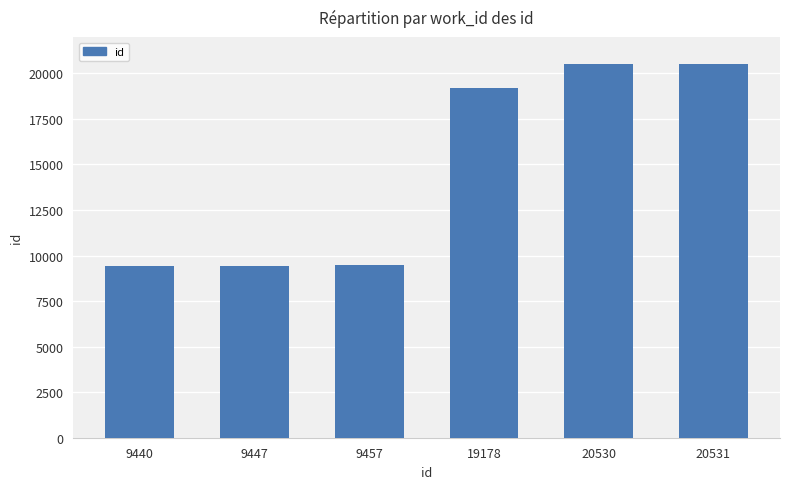

At which label is the value closest to 14985?

19178